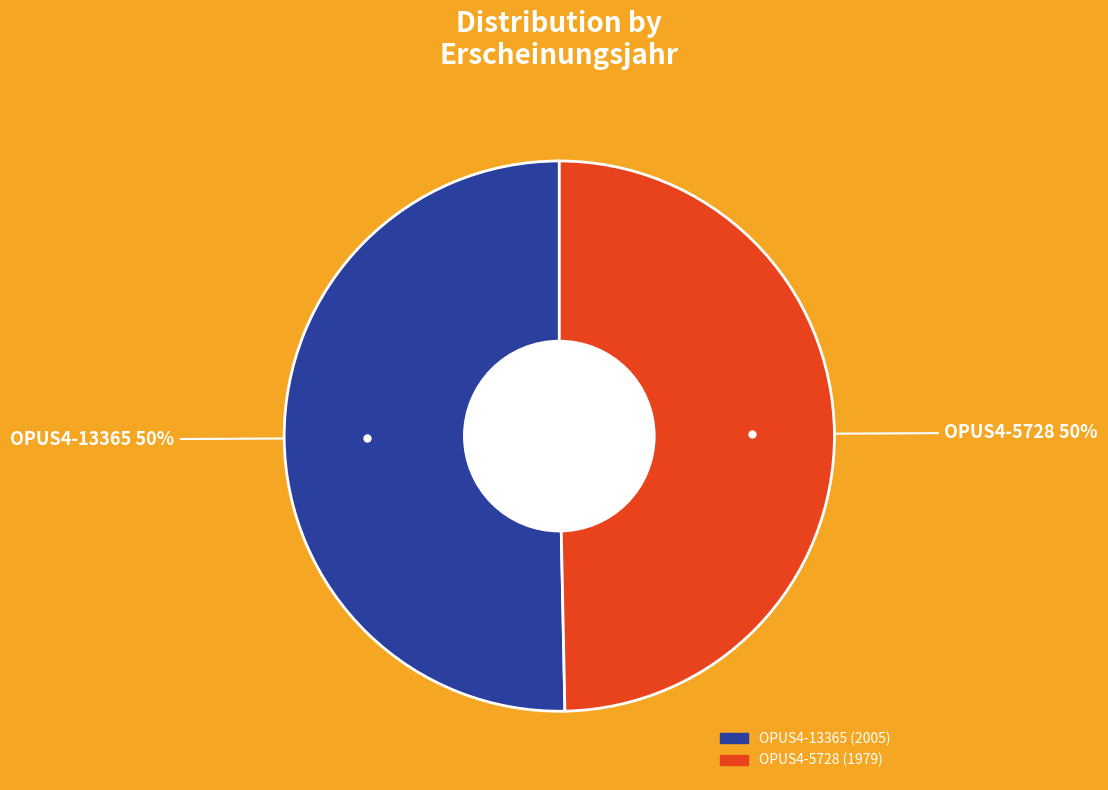

Is it true that OPUS4-5728 is 50% of the pie?

True